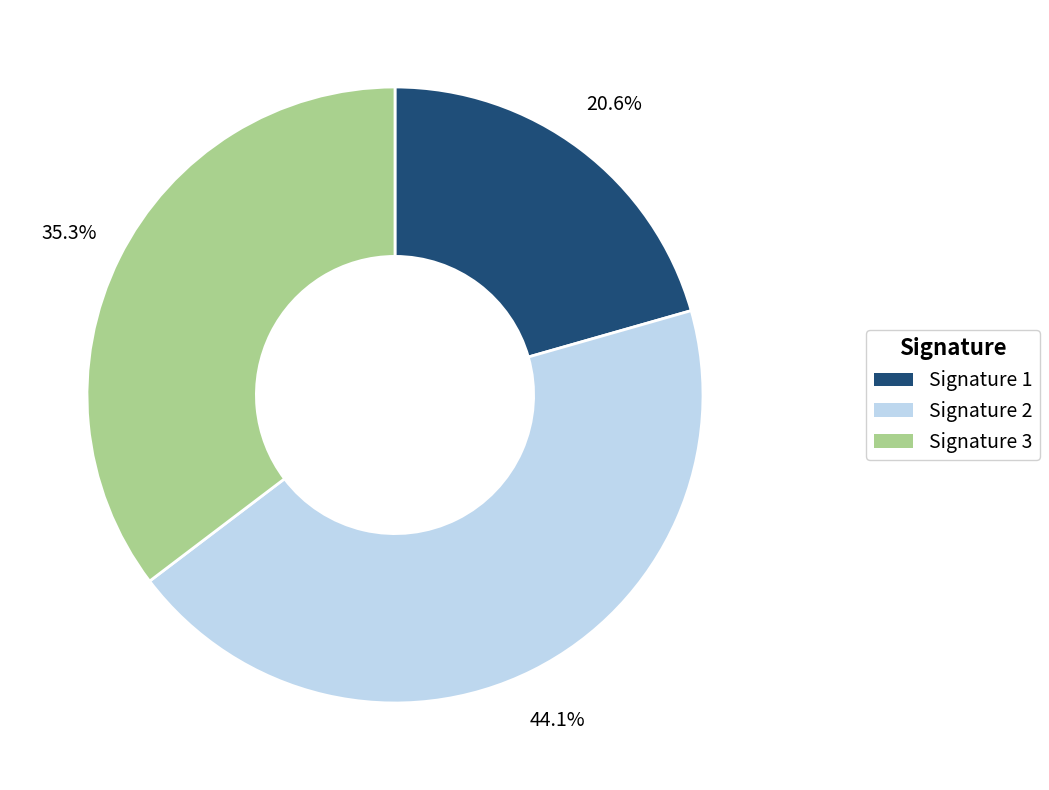

Is there a majority slice in this chart?

No